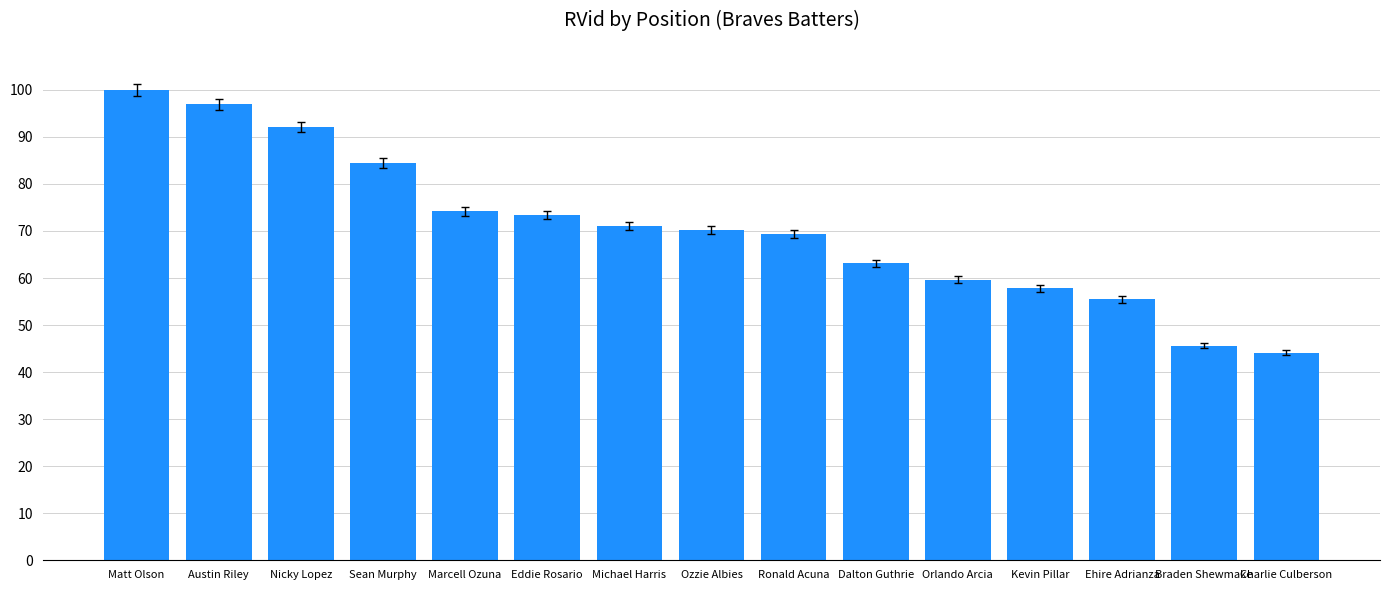

What is the value of the 9th bar from the left?

69.3